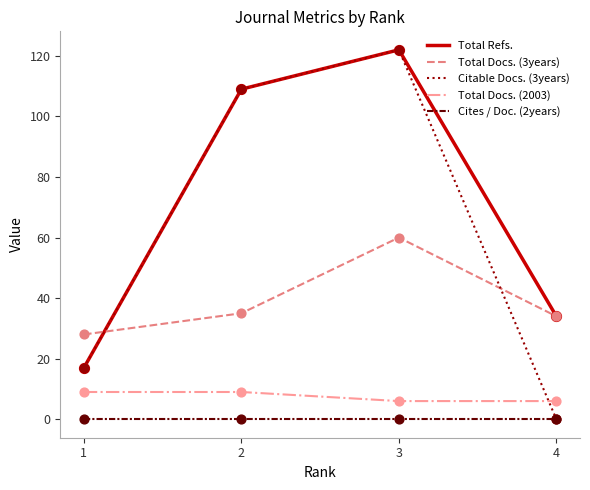

Which series has the largest total across all categories?

Total Refs.